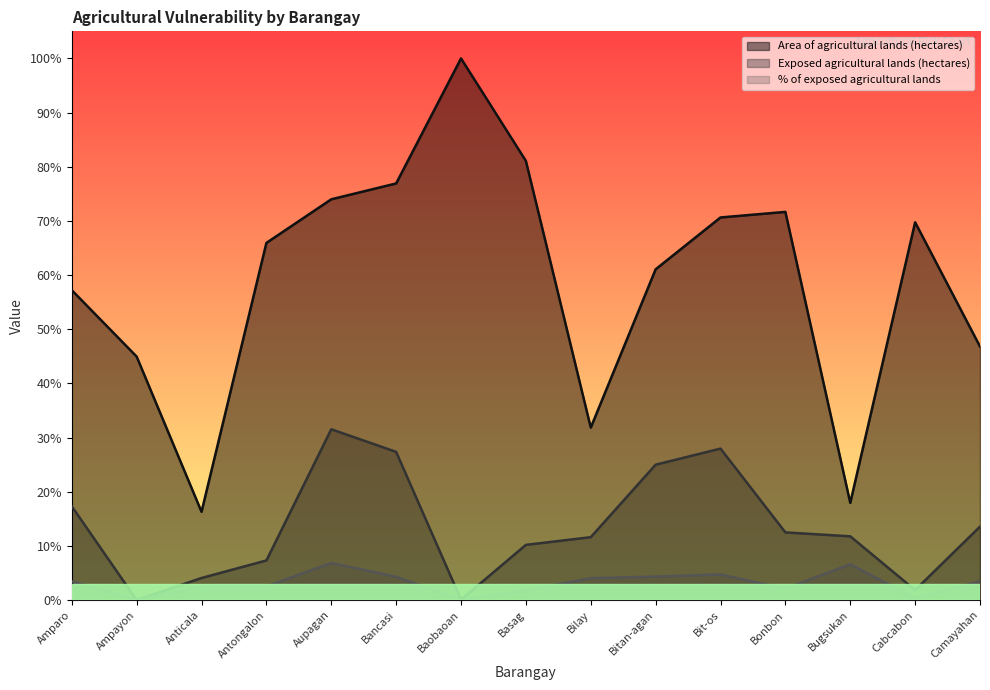

What is the spread (max minus min) of values at Ampayon?

445.2